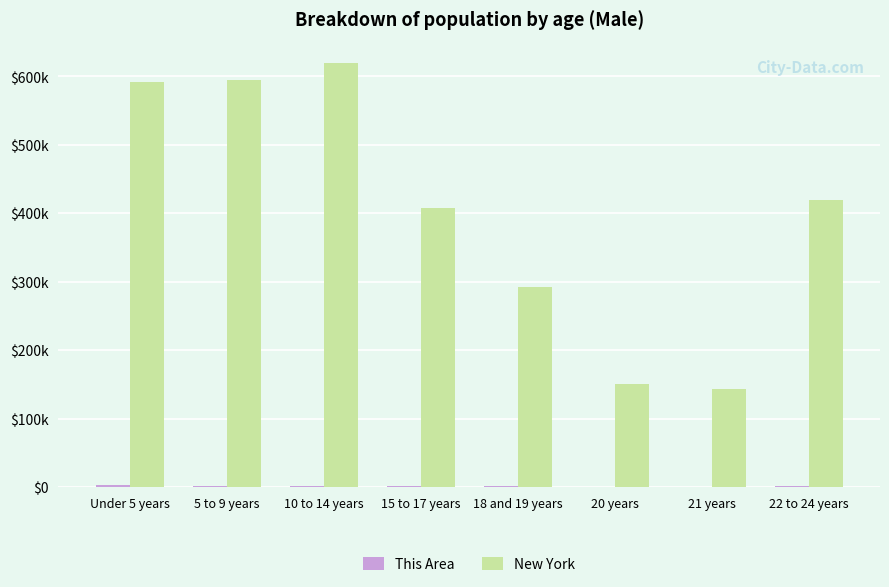

Are the bars grouped side by side (vs. stacked)?

Yes